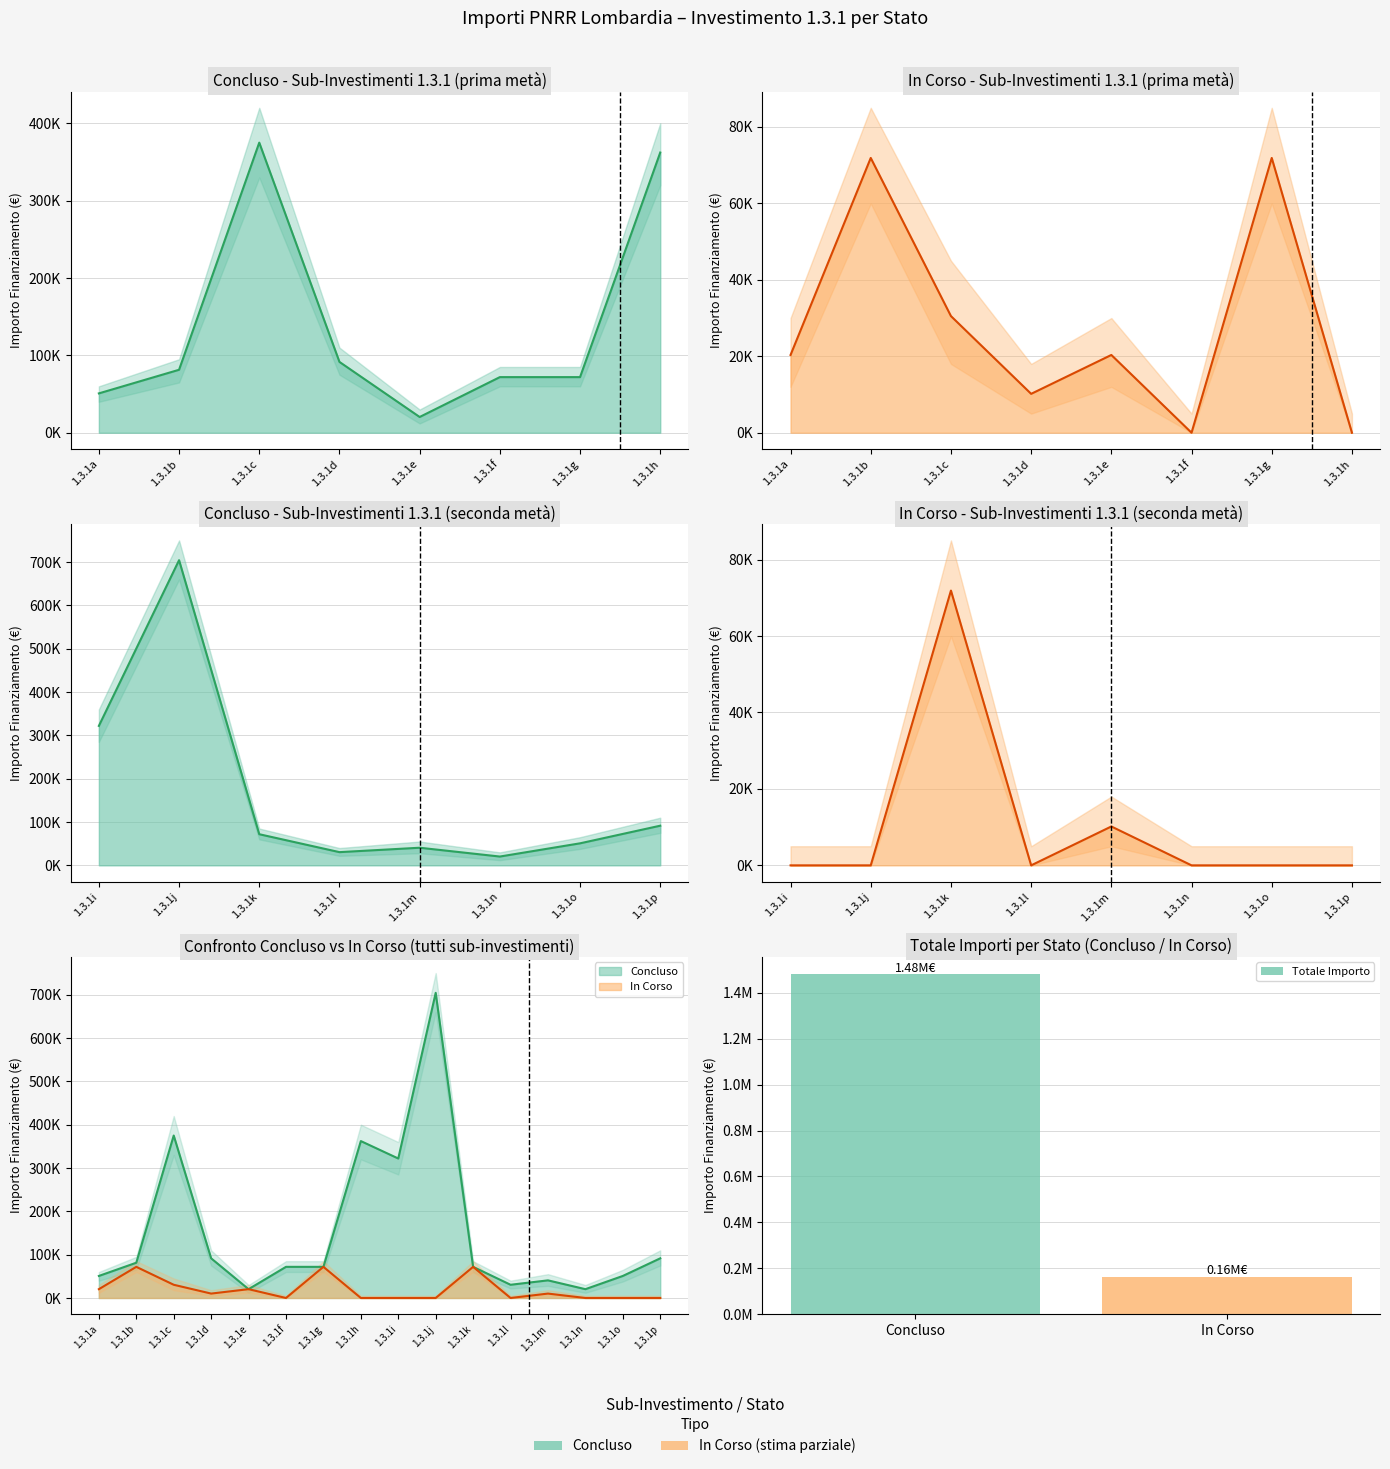

How many bars are there in total?

2